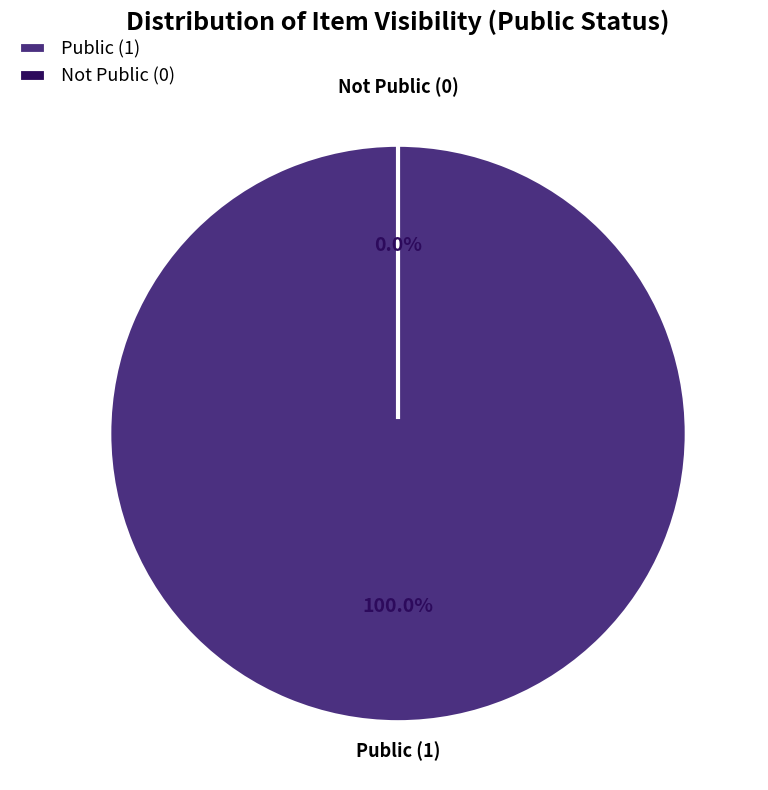

Does Hands on Media History account for over 50% of the chart?

Yes